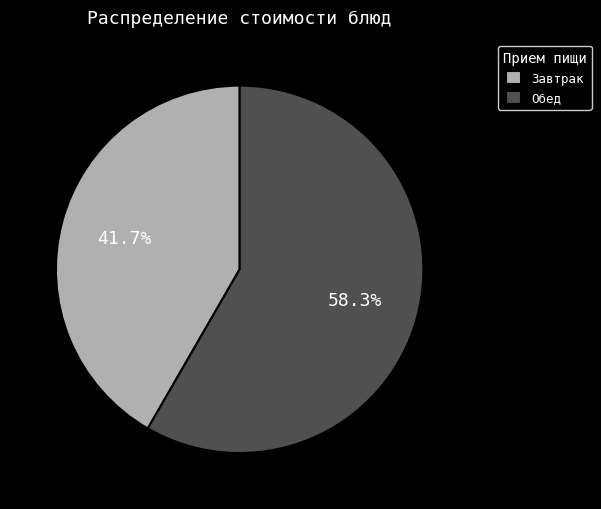

Which category has the smallest portion of the pie?

Завтрак